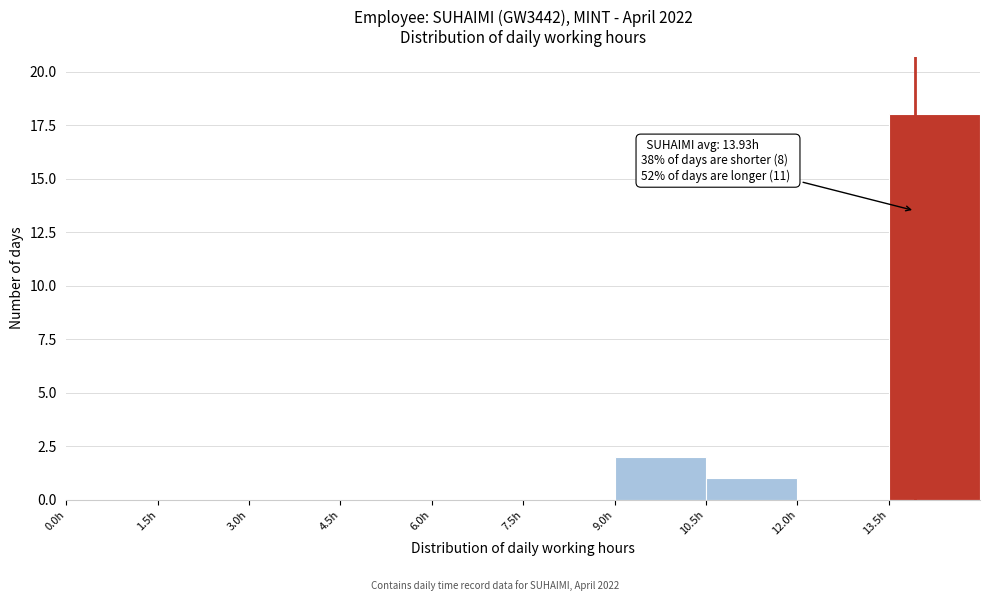

Over which range of the x-axis is the bar tallest?

13.5 to 15.0